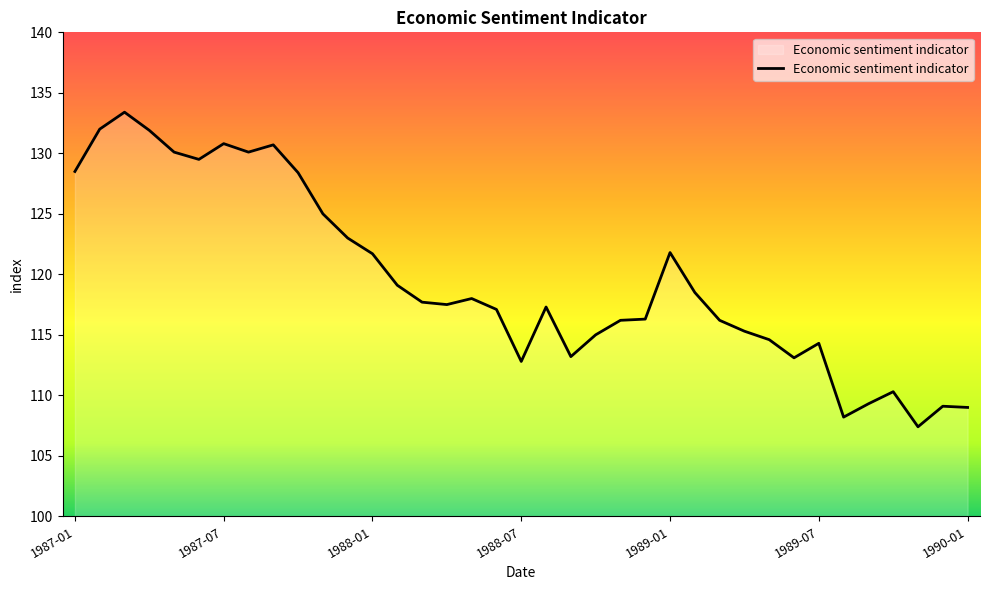

What is the maximum value shown in the chart?

133.4